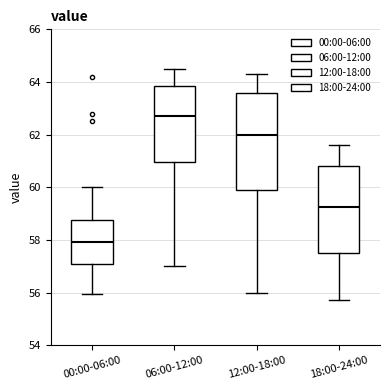

Where does the median line of the box for 12:00-18:00 sit on the y-axis? The values are not printed on the chart, so give them approximately, as read against the axis.

62.0